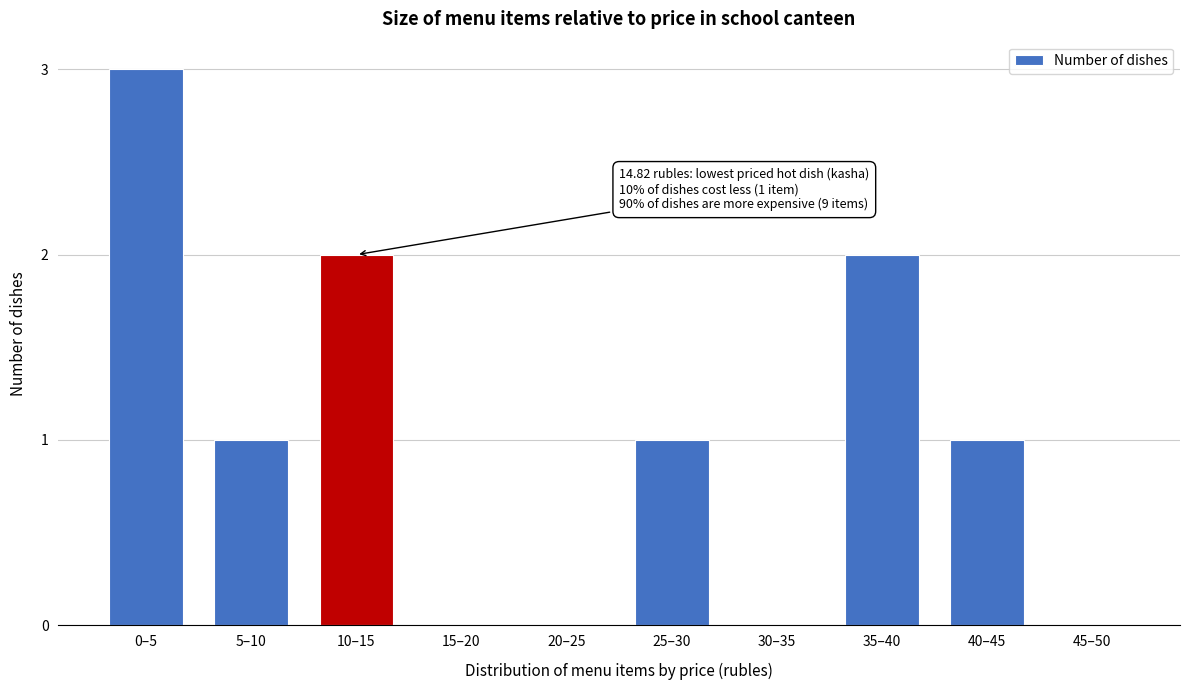

Reading left to right, what are all the values shown in this chart?

0–5=3	5–10=1	10–15=2	15–20=0	20–25=0	25–30=1	30–35=0	35–40=2	40–45=1	45–50=0